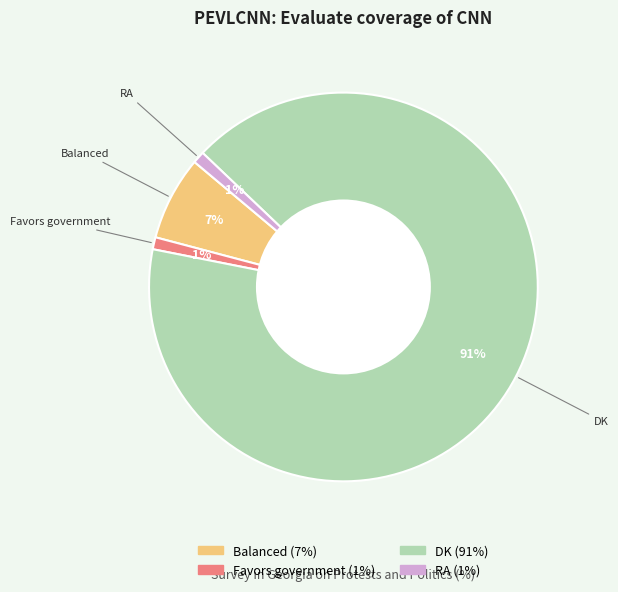

Is there any slice that represents more than half of the pie?

Yes